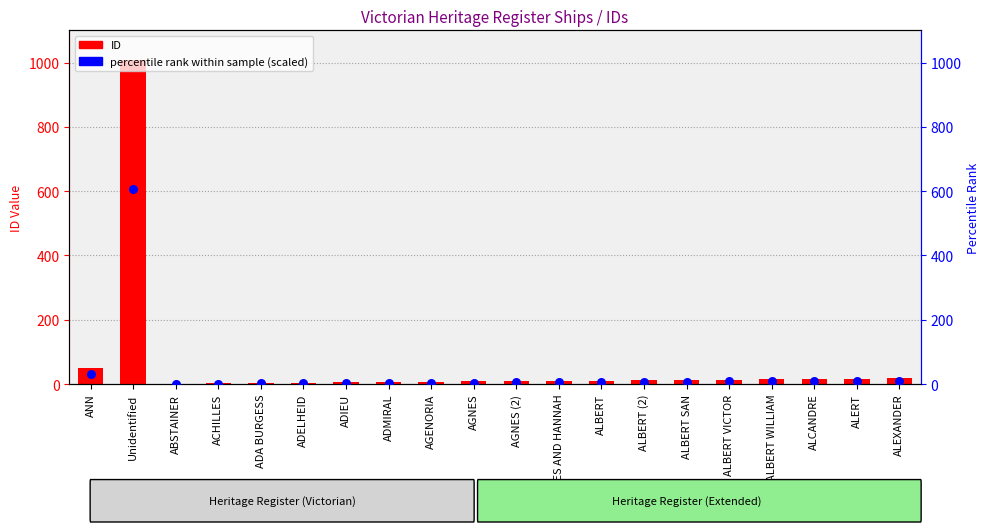

Is the value of ID at ALBERT (2) greater than the value of percentile rank within sample at ALBERT VICTOR?

Yes